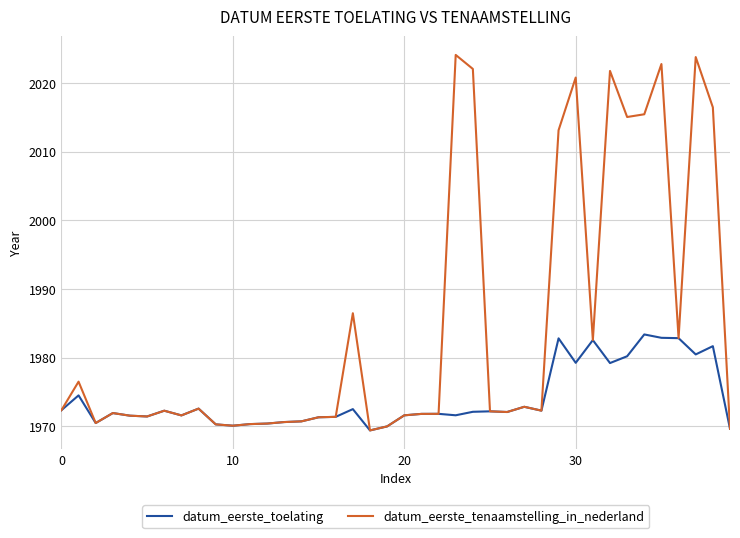

What is the highest value of the datum_eerste_tenaamstelling_in_nederland series?

2024.1